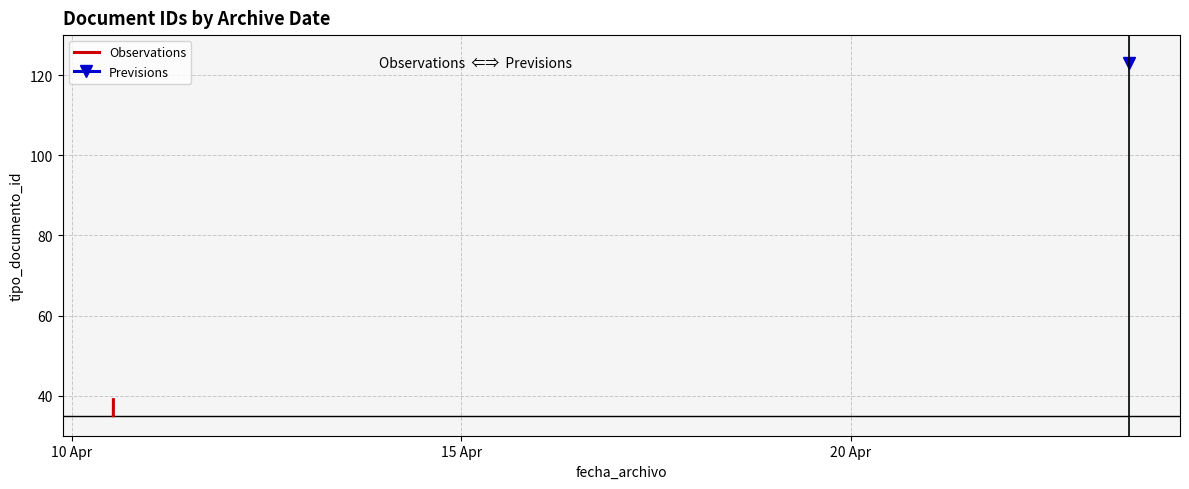

At which label is the value closest to 37?

20 Apr